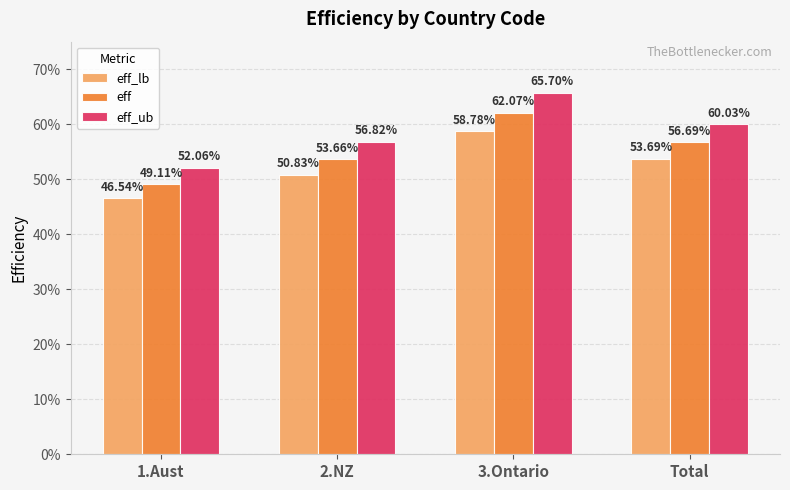

List the labels in order of eff_lb value, smallest first.

1.Aust, 2.NZ, Total, 3.Ontario